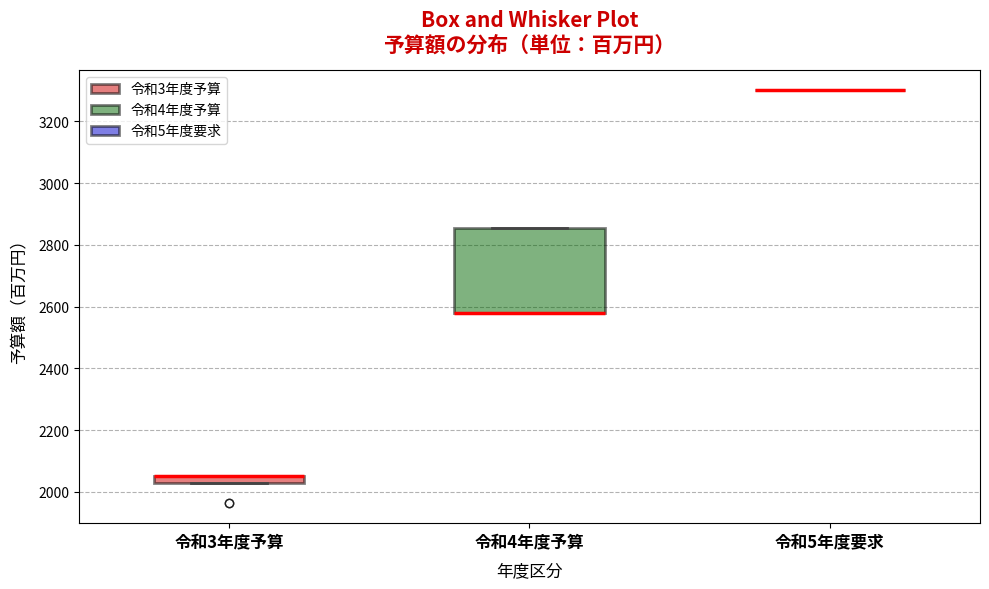

Comparing the boxes themselves (not the whiskers), which one is the tallest?

令和4年度予算